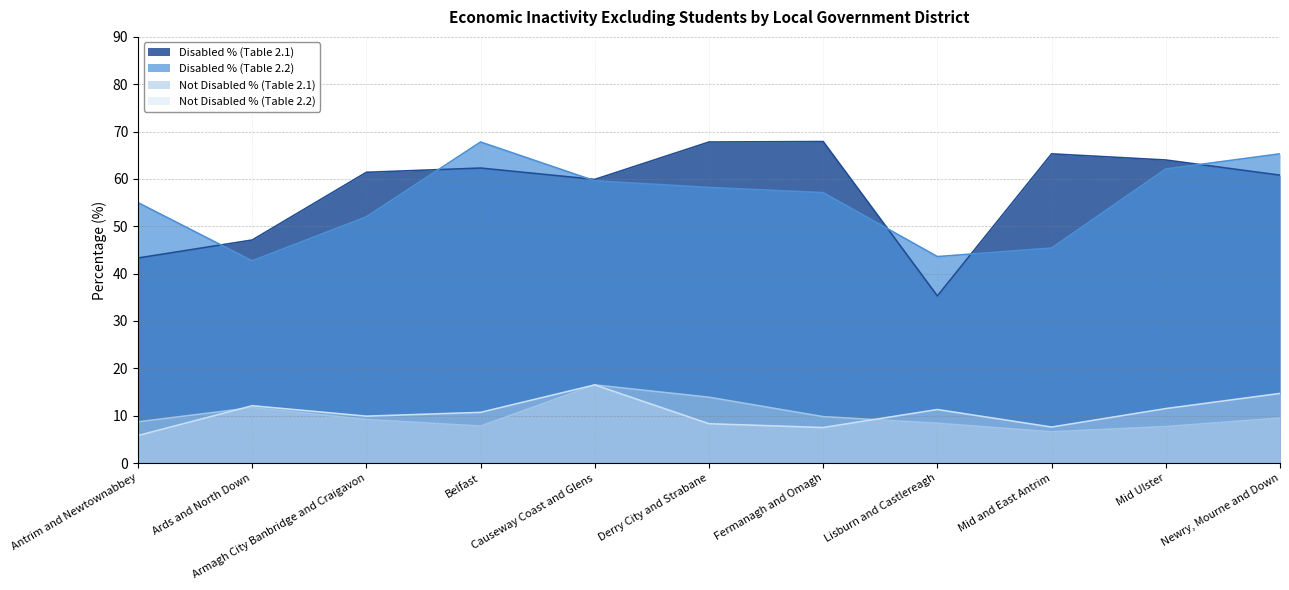

What is the difference between the maximum and minimum values in the Disabled % (Table 2.2) series?

25.1